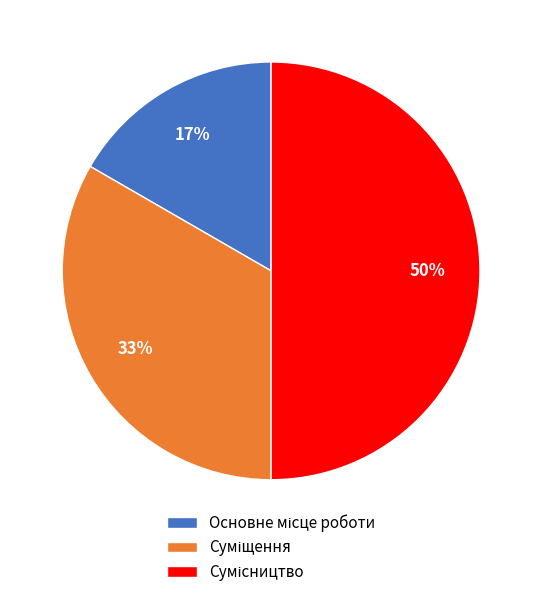

To the nearest percent, what is the average slice percentage?

33%